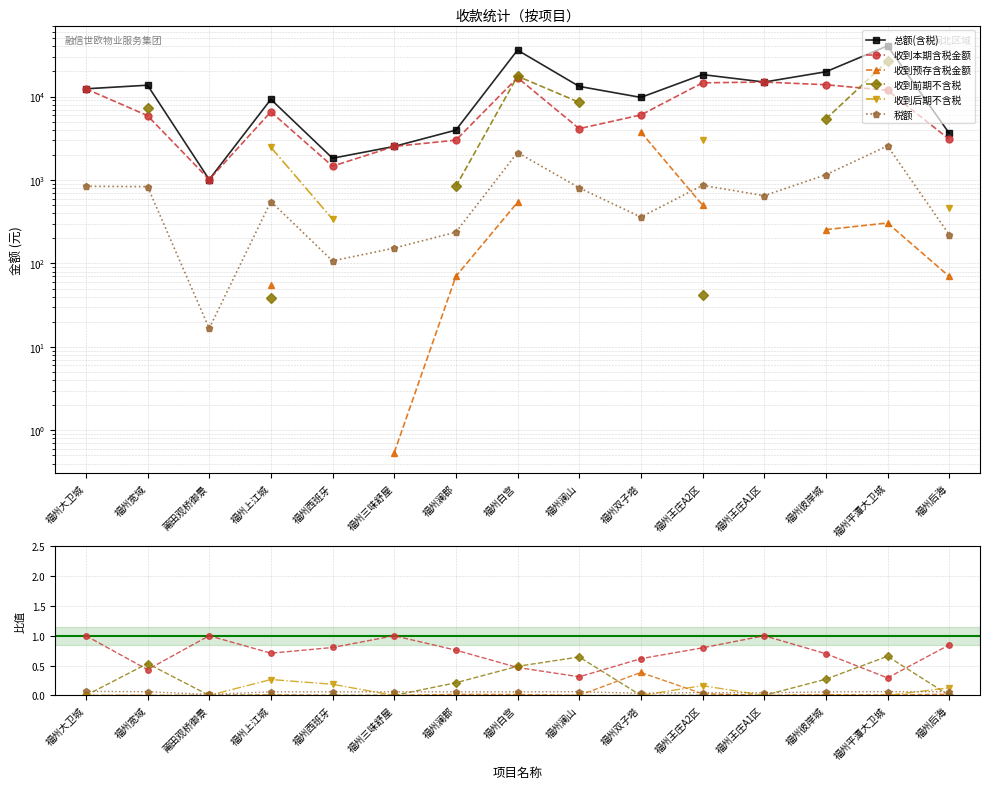

Is it true that 收到前期不含税 equals 0.1 at 福州宽域?

False